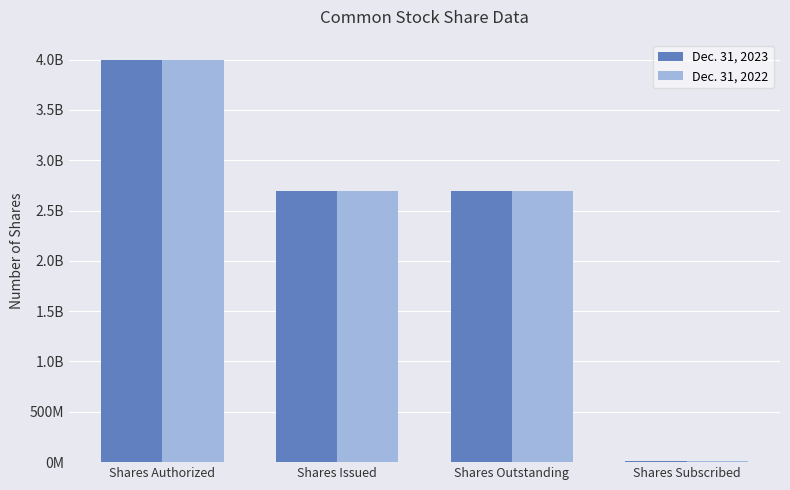

What position from the right is Shares Subscribed?

1